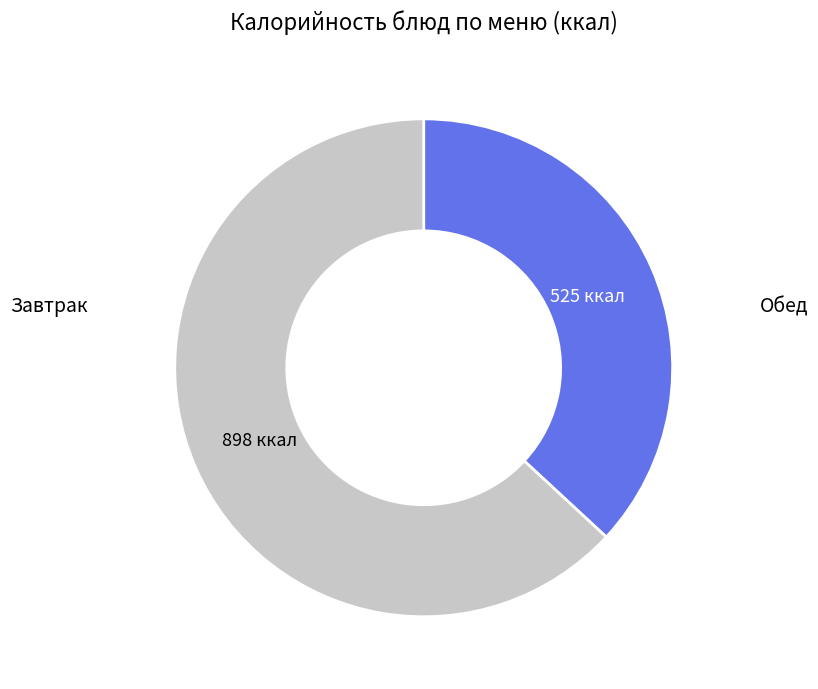

How many segments does this pie chart have?

2